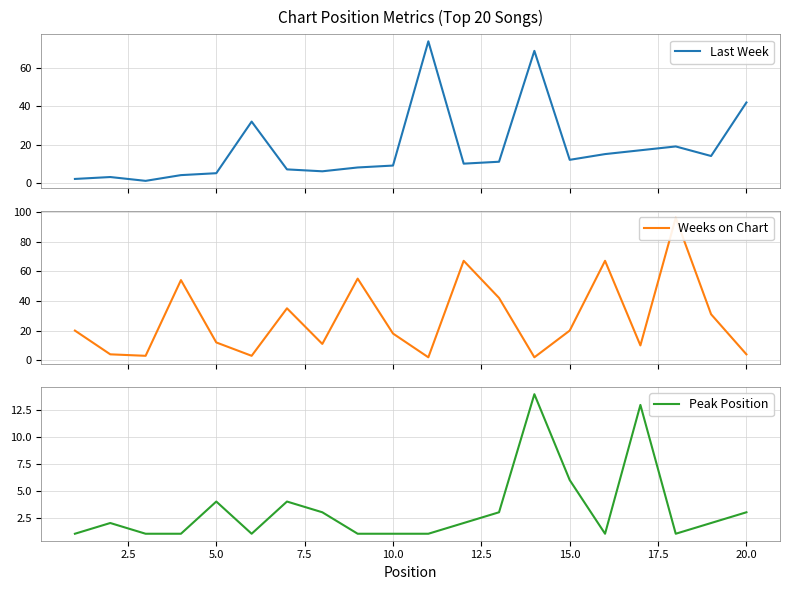

Does the chart have visible grid lines?

Yes